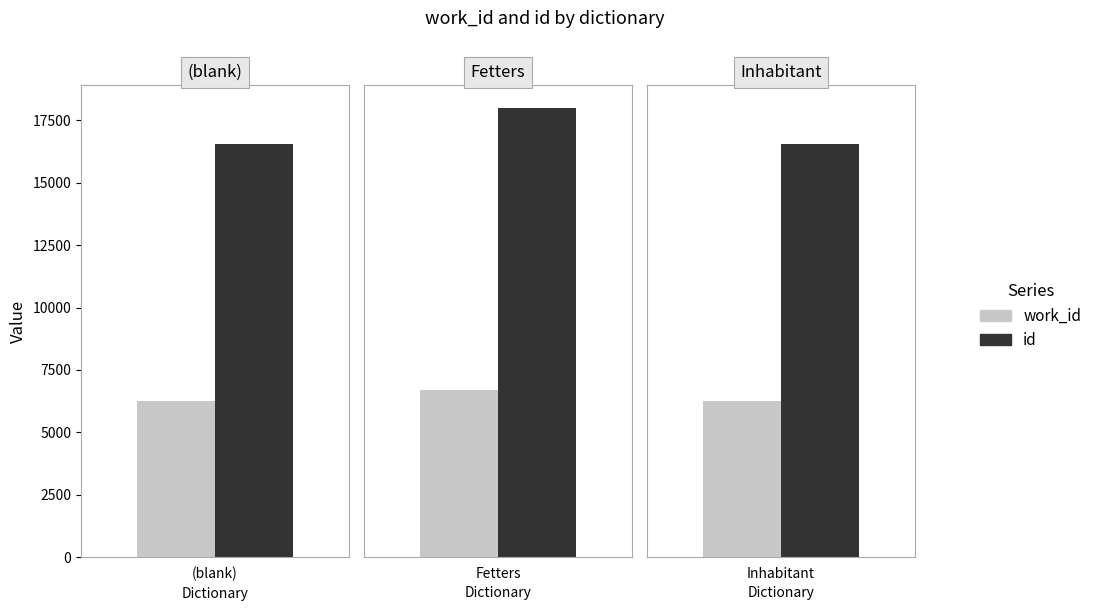

Which category has the lowest value in the id series?

(blank)